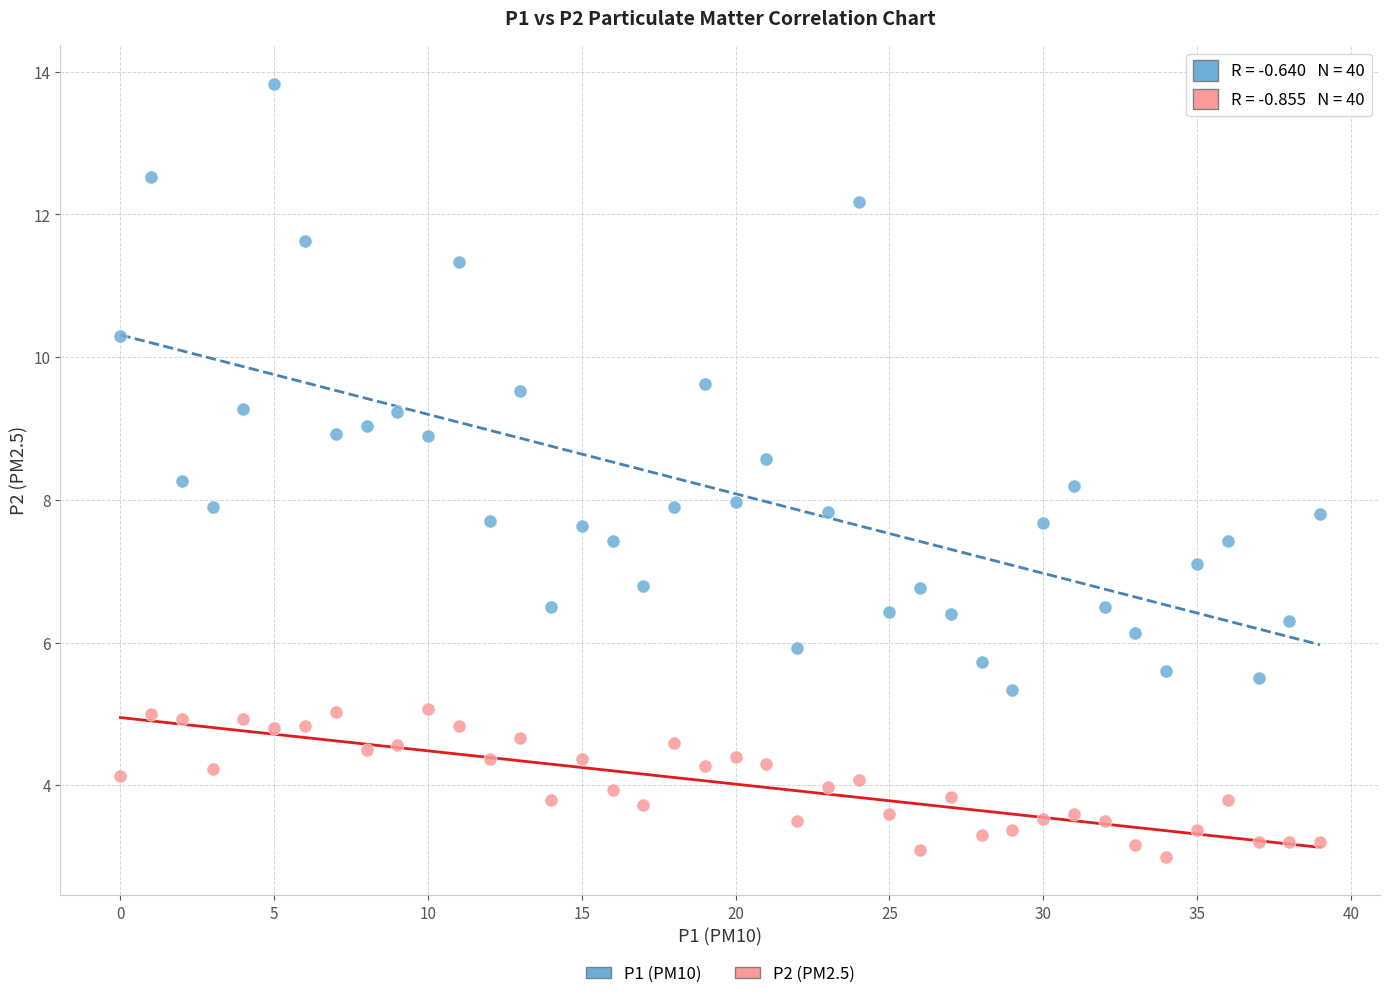

Across all data points, what is the range of Y values (max minus min)?

10.8